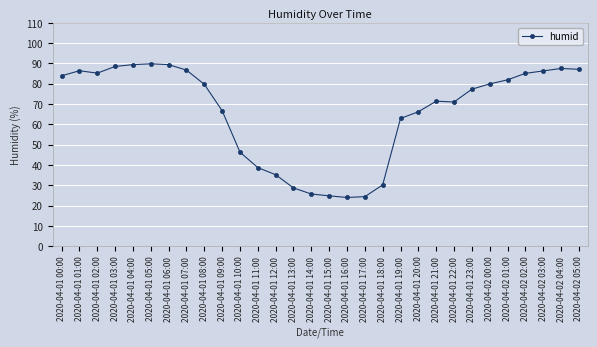

What is the maximum value shown in the chart?

89.8